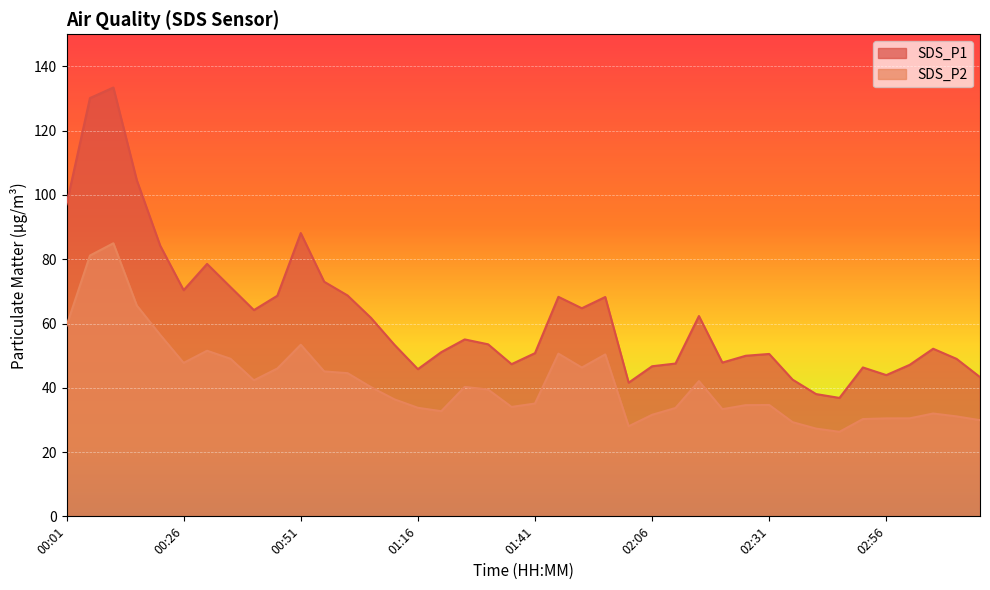

What is the sum of all SDS_P2 values?

1671.6